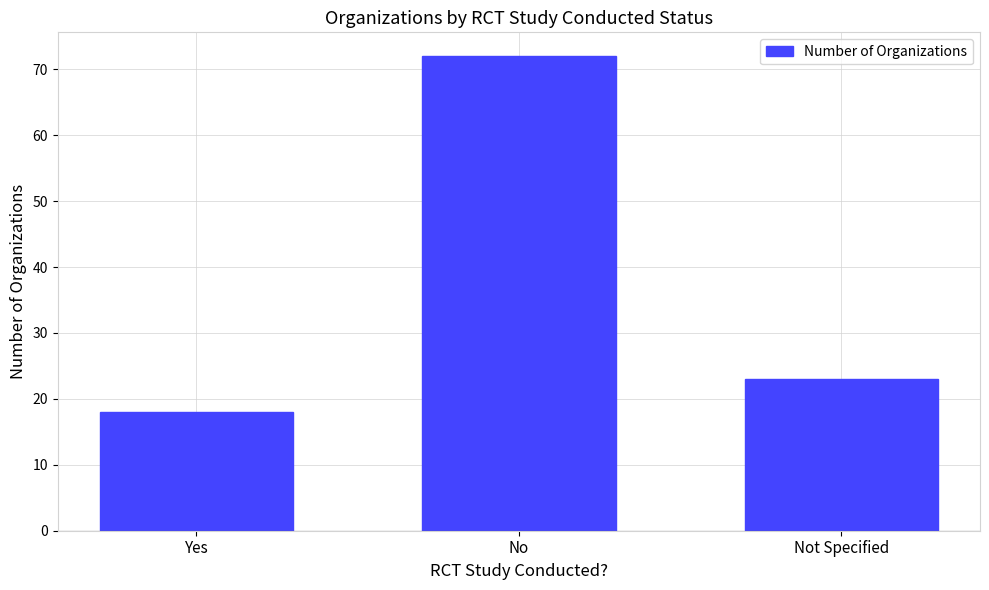

What position from the left is Not Specified?

3